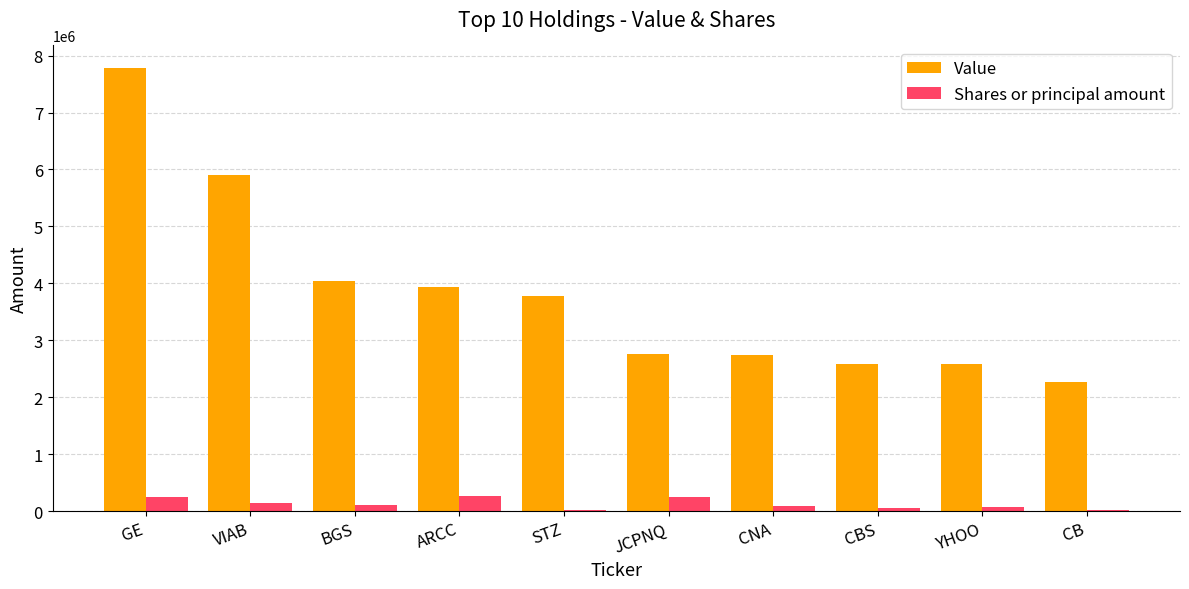

Where does the Value series first go above 3777000?

GE